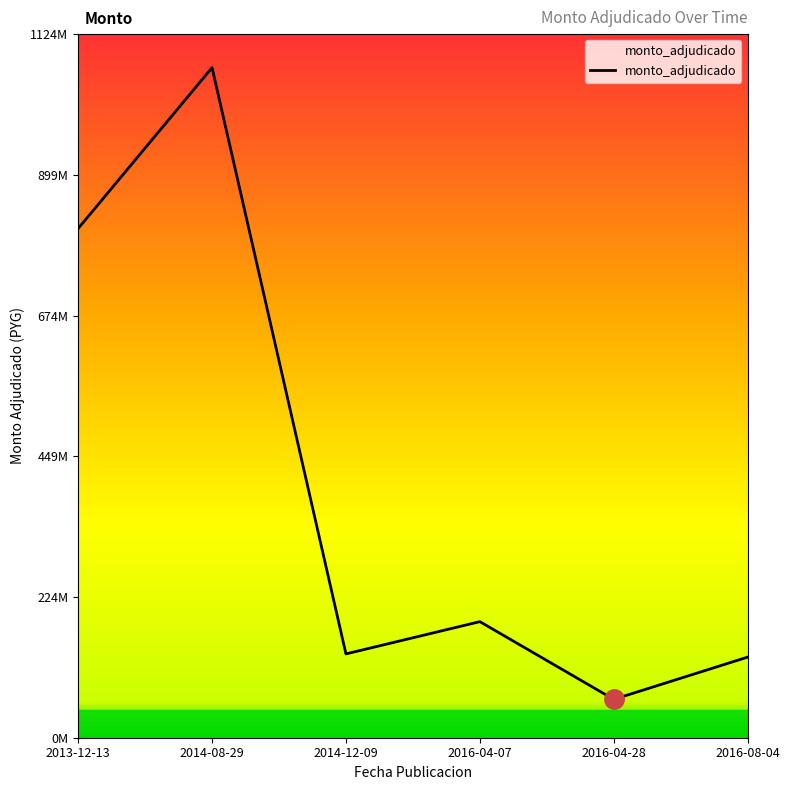

Does the chart display data point markers on the line(s)?

No